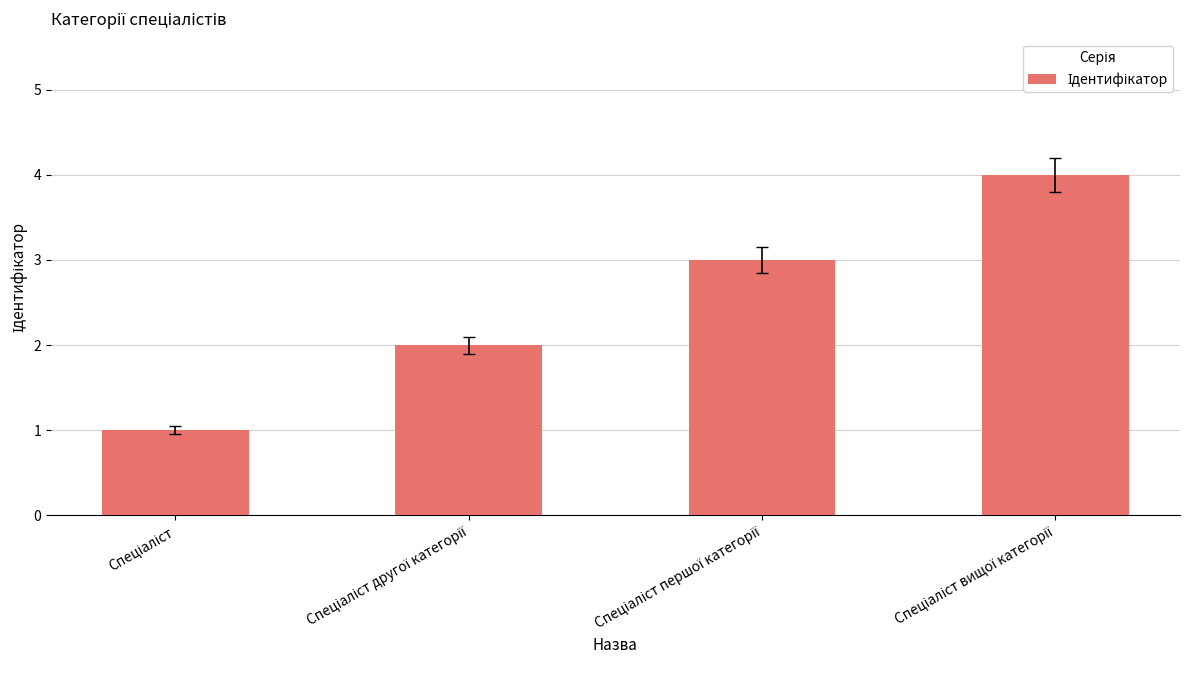

What is the sum of all values?

10